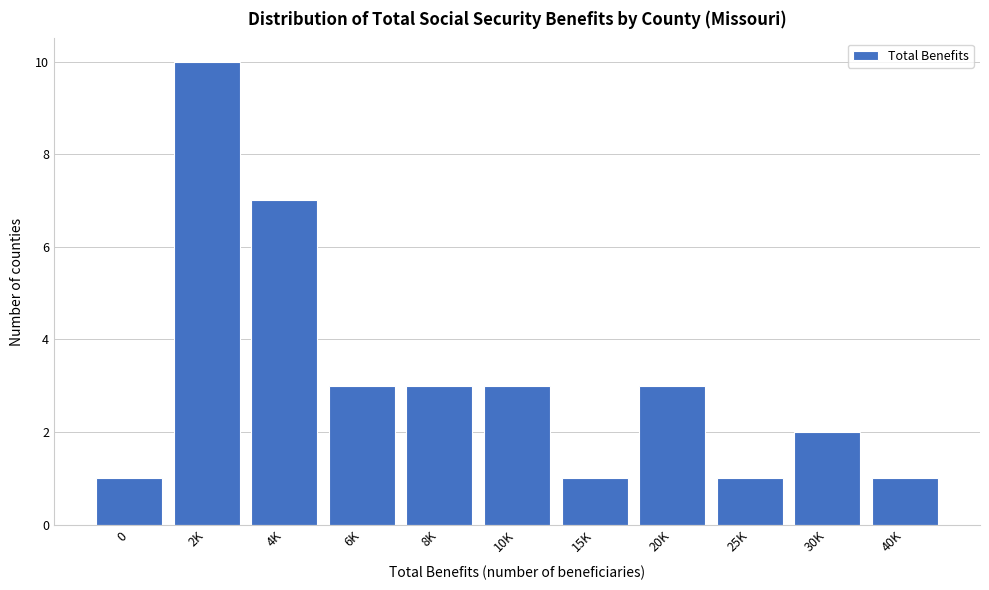

Reading left to right, extract all data points from this chart.

0=1	2K=10	4K=7	6K=3	8K=3	10K=3	15K=1	20K=3	25K=1	30K=2	40K=1